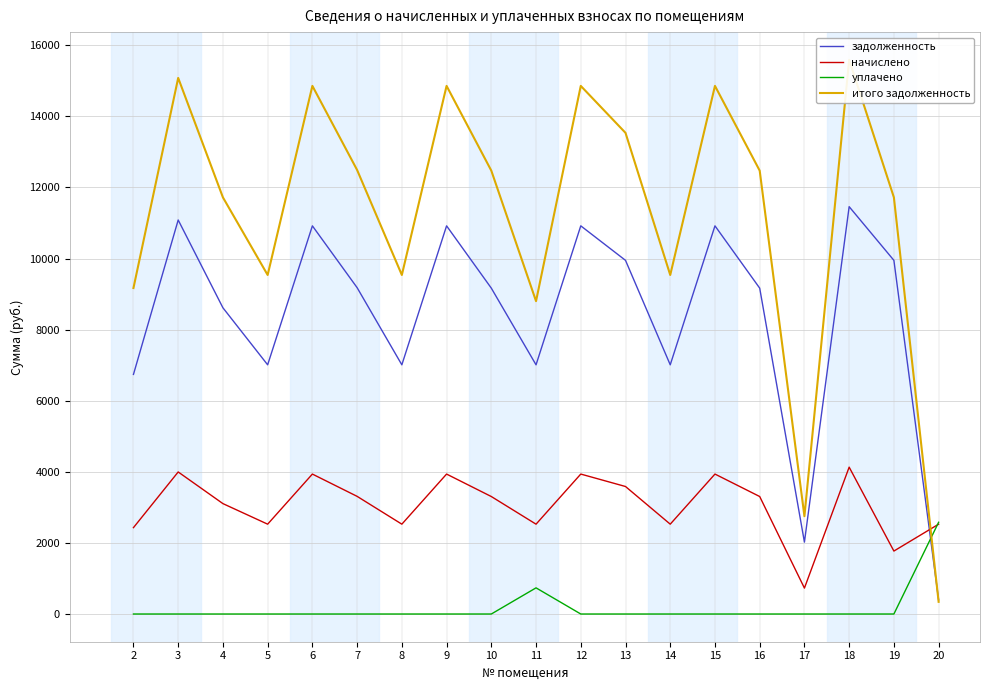

How many data points in итого задолженность are above 12471?

10